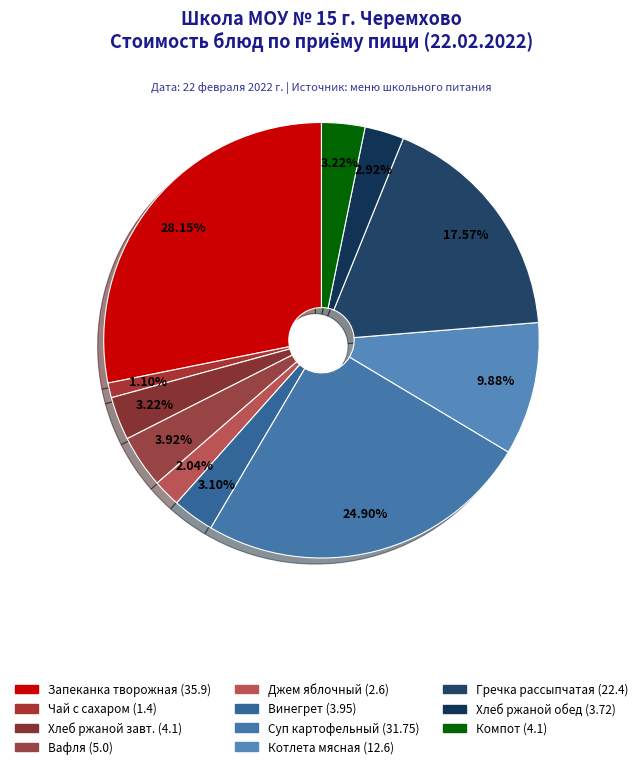

Count the number of slices in the pie.

11